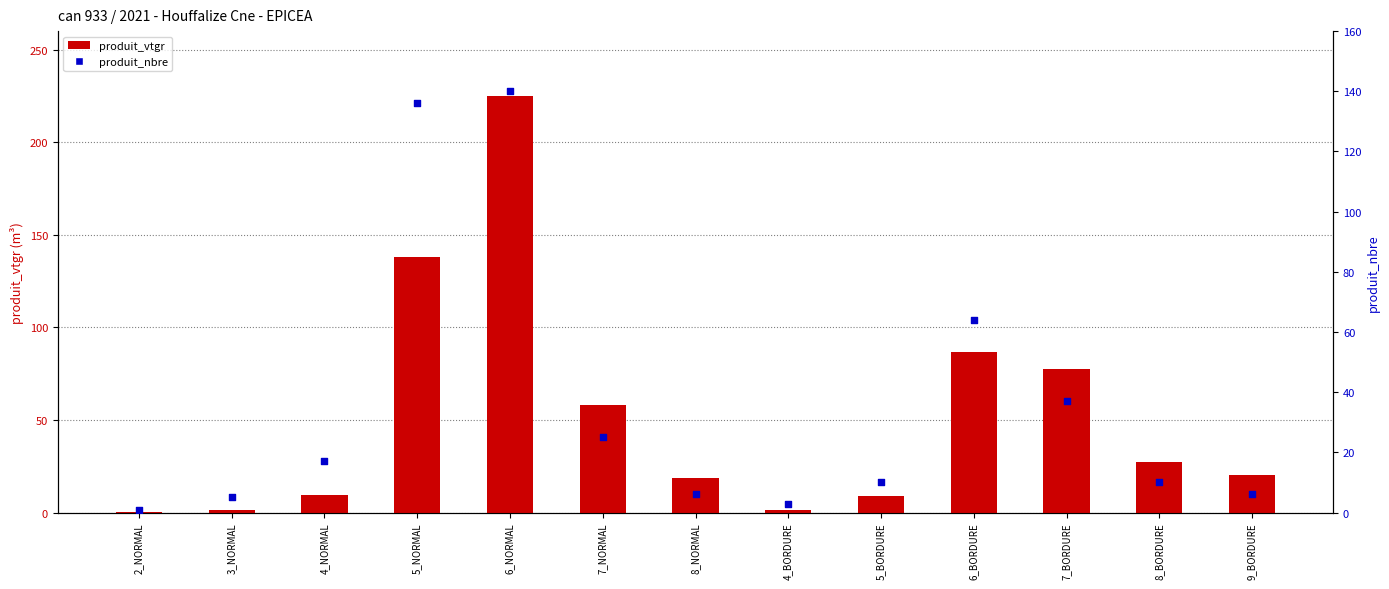

At how many categories does at least one series exceed 136?

2